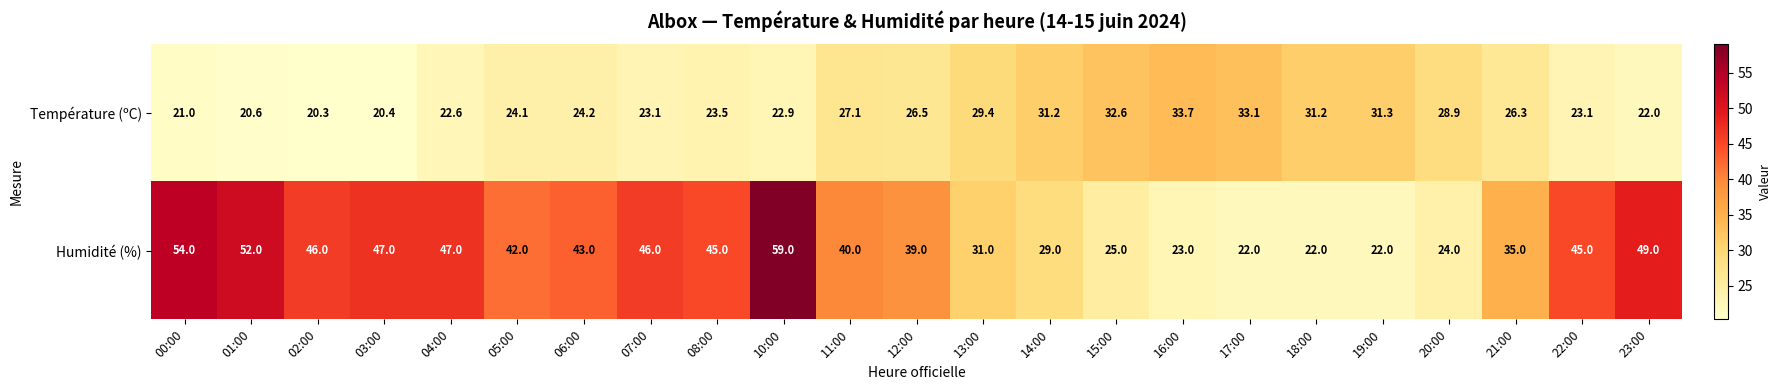

Rank the series by their average value, from highest to lowest.

Humidité (%), Température (ºC)